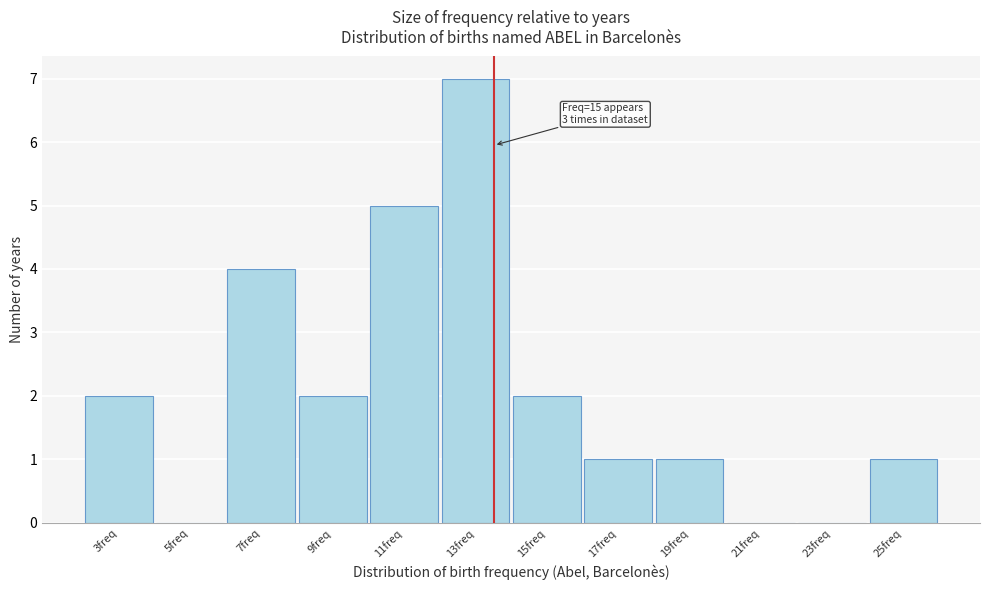

Reading right to left, extract all data points from this chart.

25freq=1	23freq=0	21freq=0	19freq=1	17freq=1	15freq=2	13freq=7	11freq=5	9freq=2	7freq=4	5freq=0	3freq=2